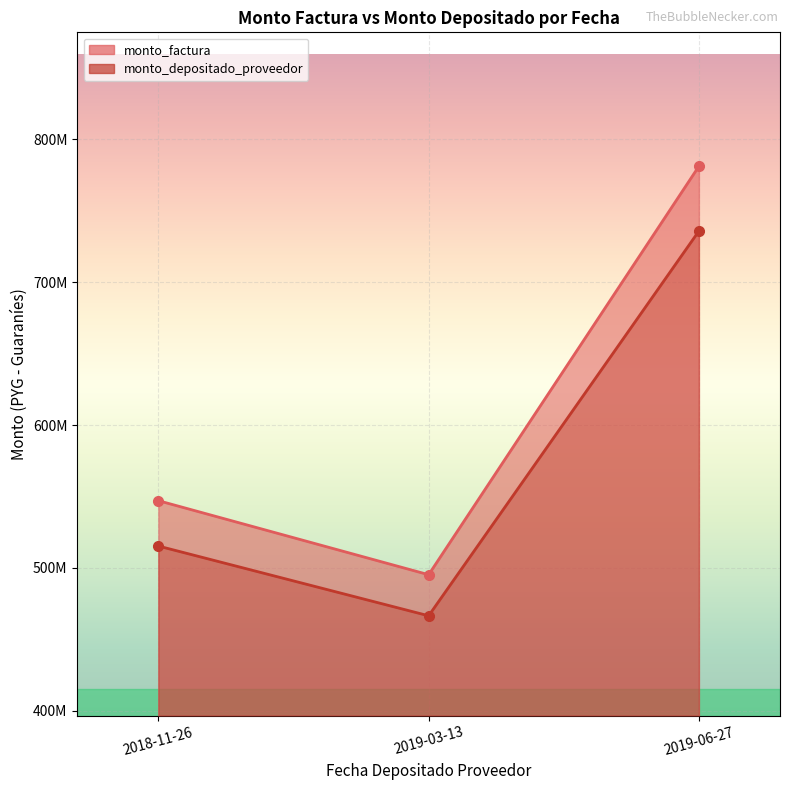

Where is monto_factura nearest to the value 449190000?

2019-03-13